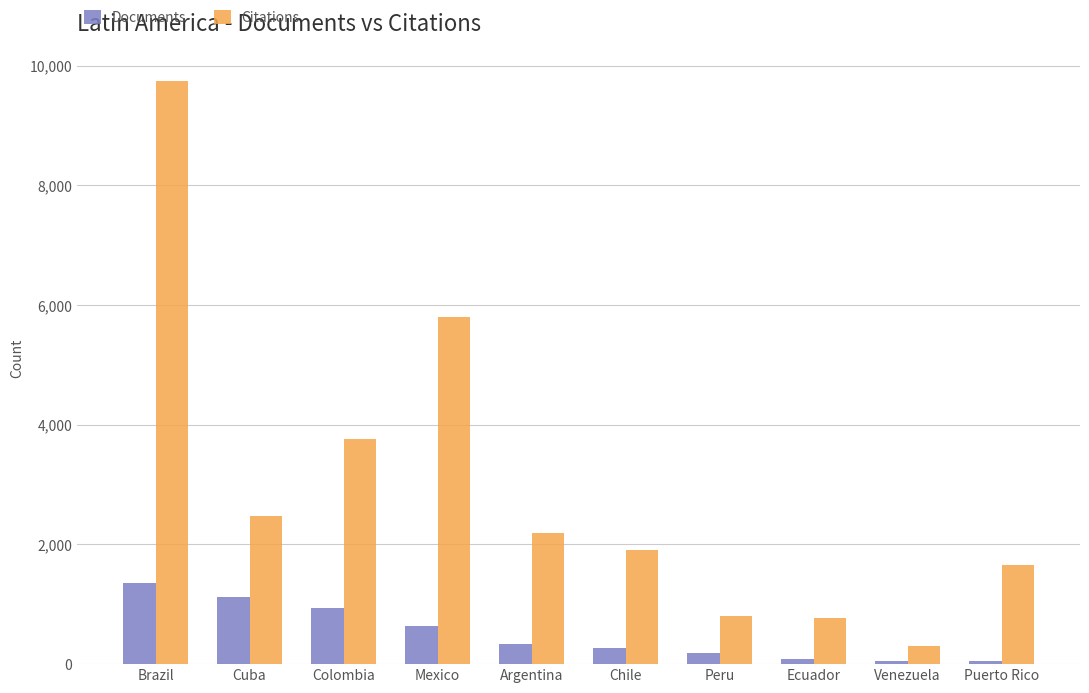

At which label does Citations first exceed 2190?

Brazil